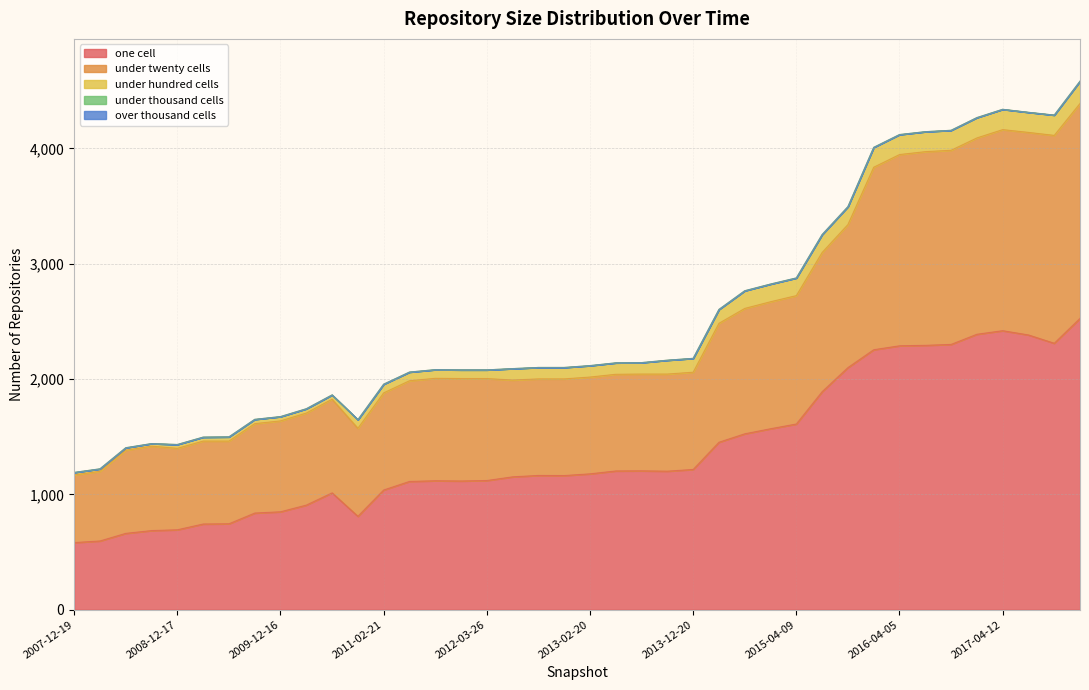

True or false: under_hundred_cells and under_thousand_cells cross at least once.

False